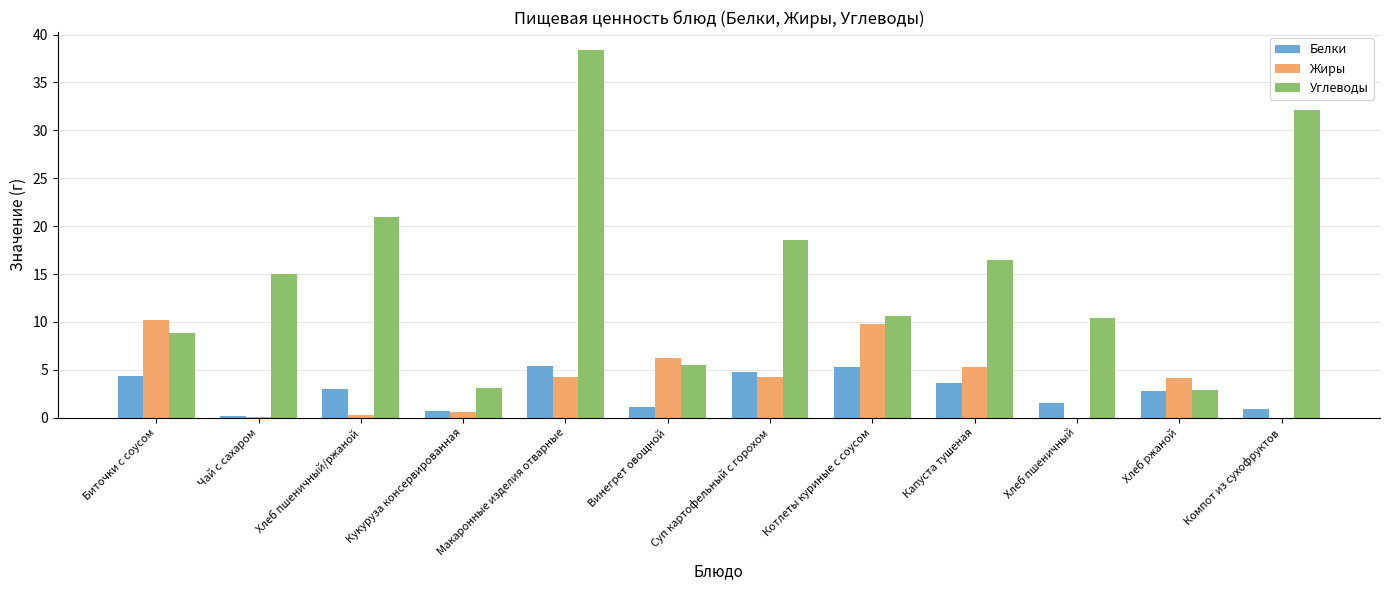

At which category does the chart reach its peak across all series?

Макаронные изделия отварные